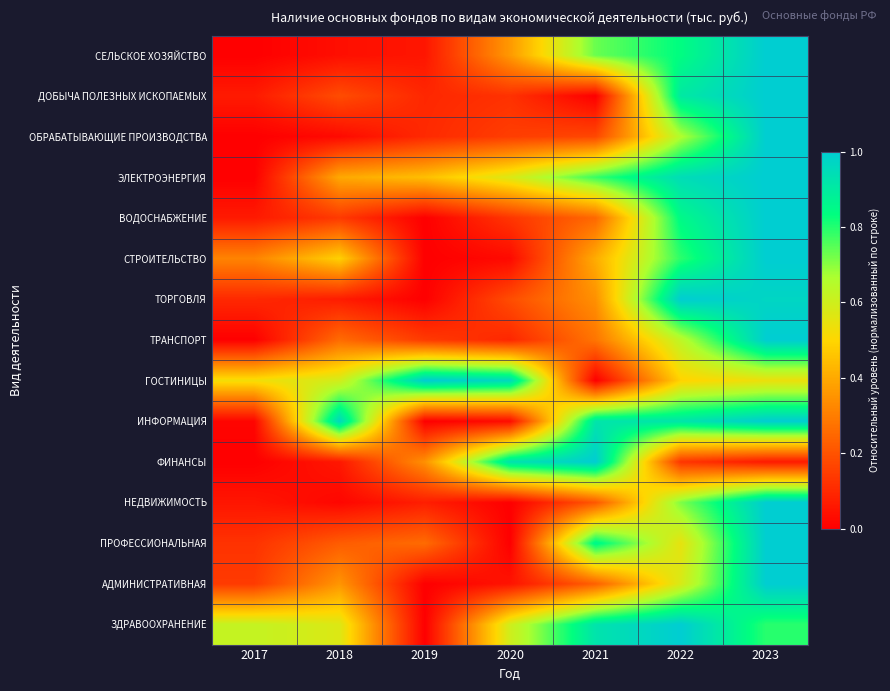

Which label corresponds to the largest value in the chart?

2023